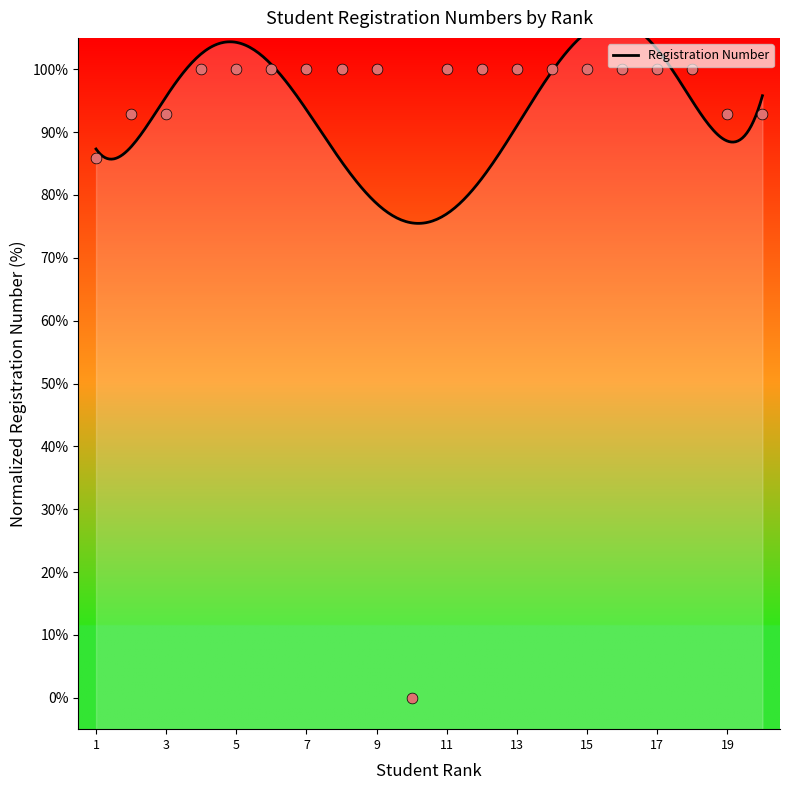

Which has a higher value, 9 or 20?

9